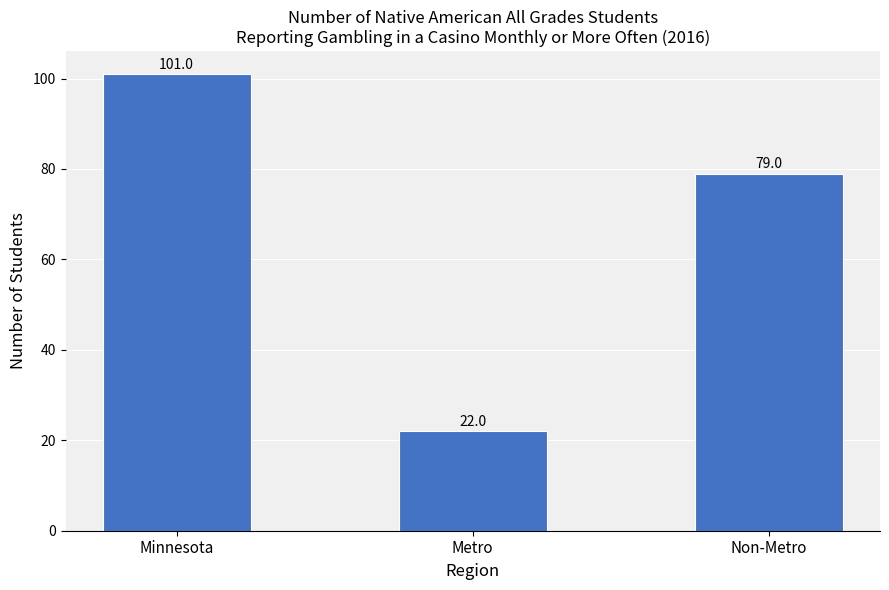

List the labels in order of value, largest first.

Minnesota, Non-Metro, Metro